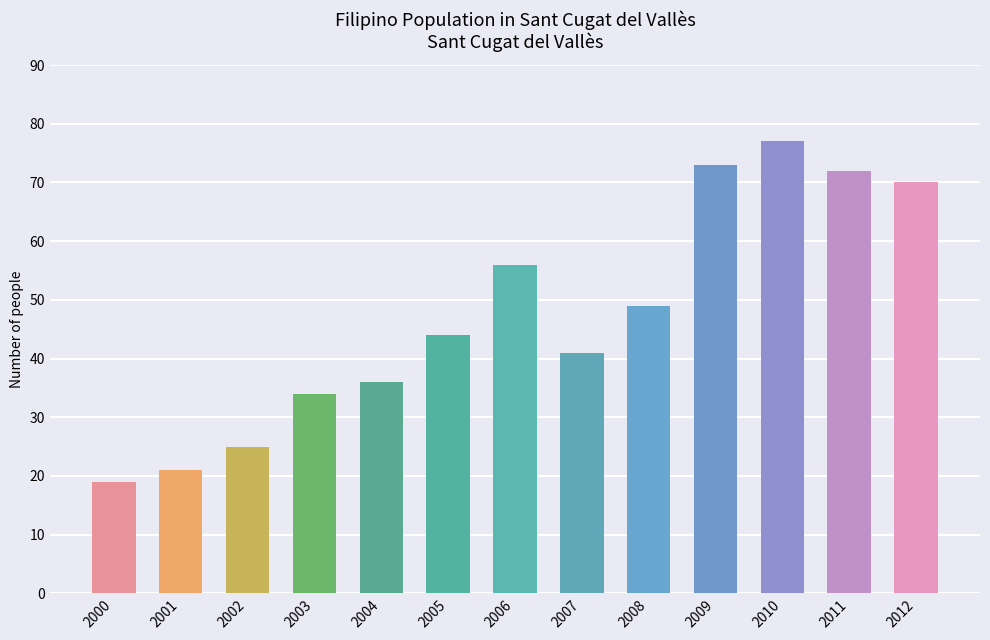

Read the value at 2007, to the nearest 5.

40